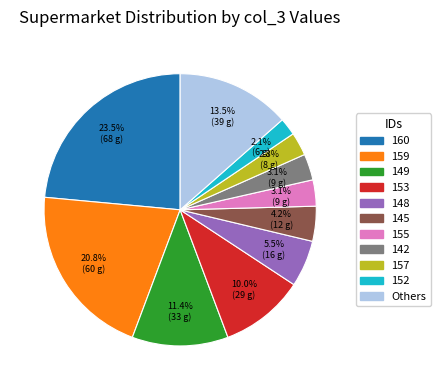

Is the sum of 149 and 142 greater than half?

No